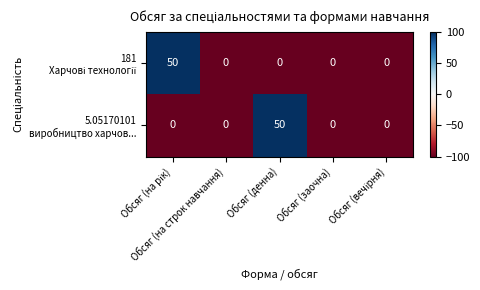

Count the number of categories in the chart.

5